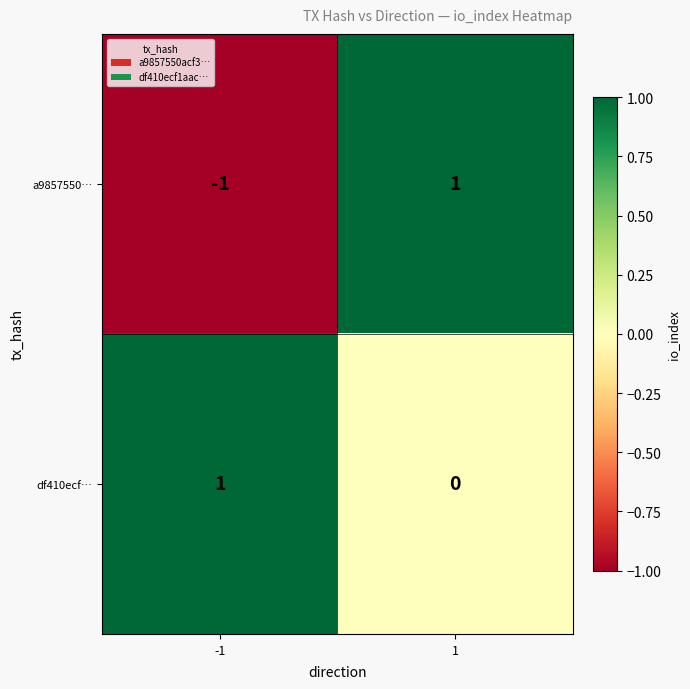

Rank the series at 1 from lowest to highest value.

df410ecf…, a9857550…